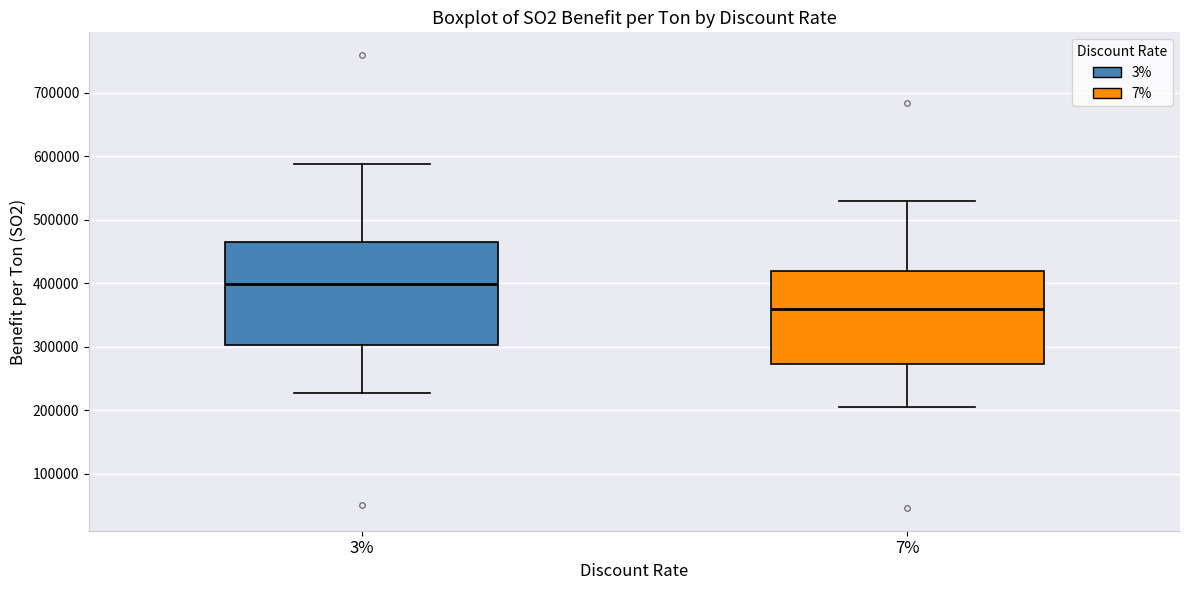

Which box is the tallest, from its lower edge to its upper edge?

3%